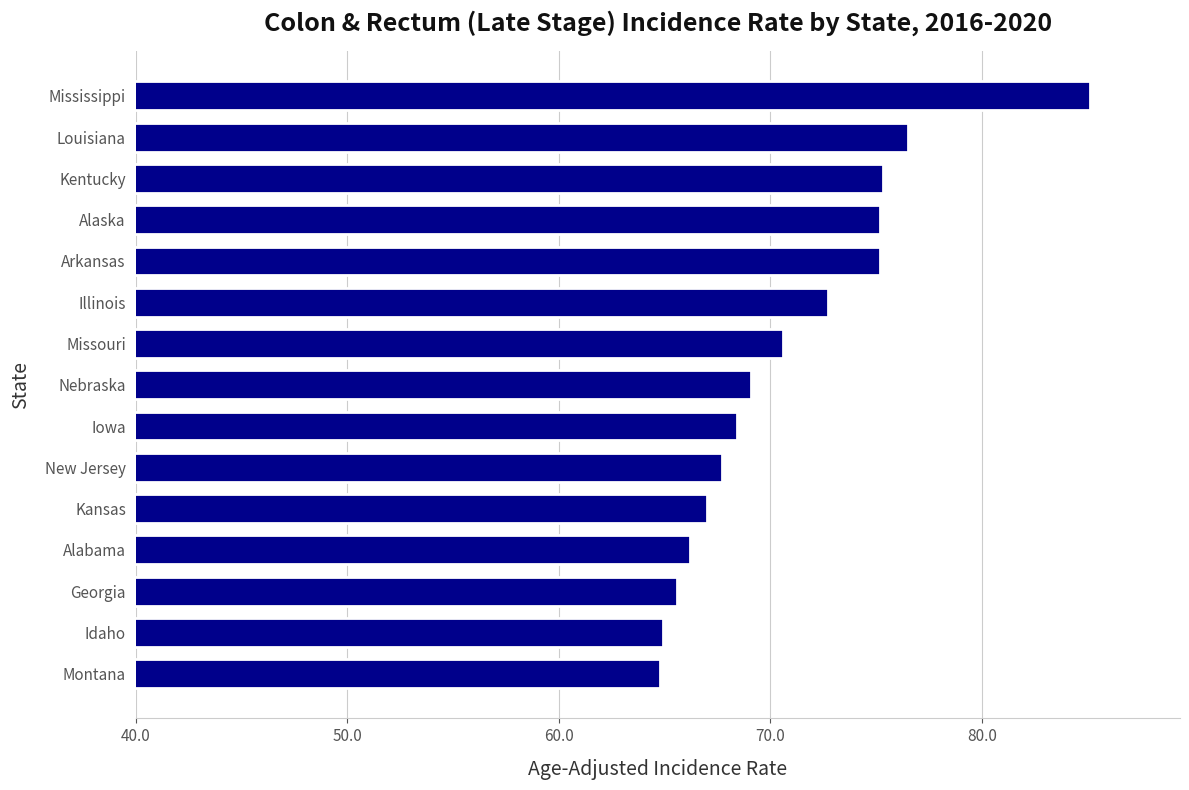

The chart shows a value of 67.7 at New Jersey. True or false?

True